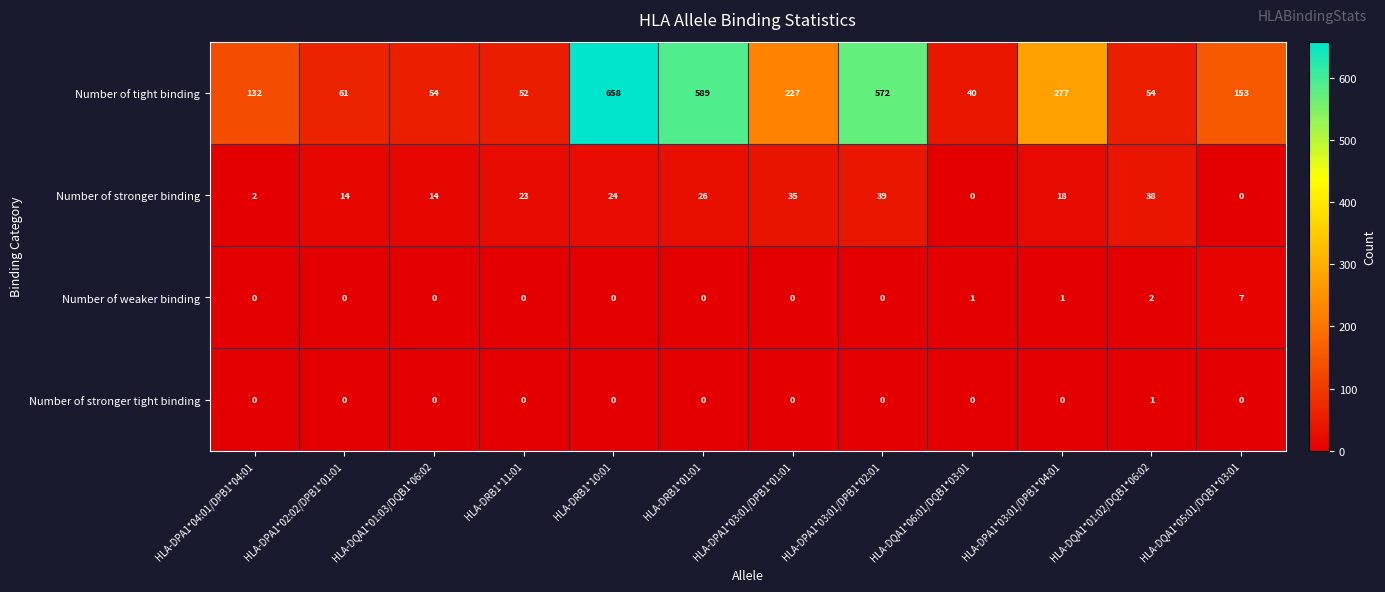

Between HLA-DPA1*04:01/DPB1*04:01 and HLA-DPA1*03:01/DPB1*01:01, which series saw the biggest shift?

Number of tight binding